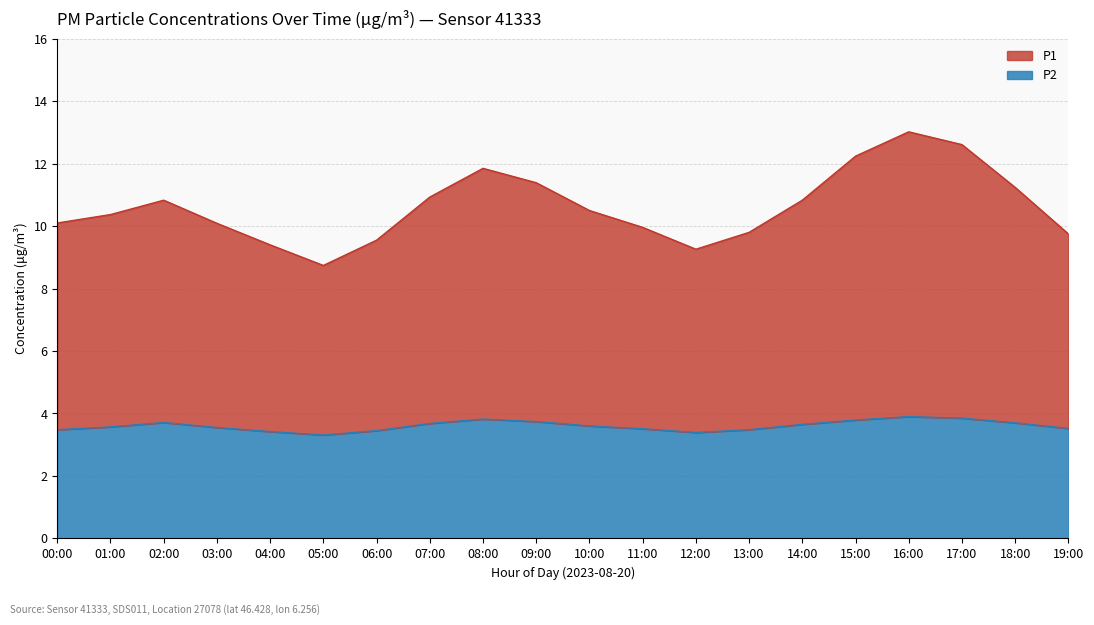

Reading left to right, list all the values displayed in this chart.

P1: 00:00=10.1	01:00=10.4	02:00=10.8	03:00=10.1	04:00=9.4	05:00=8.7	06:00=9.6	07:00=10.9	08:00=11.8	09:00=11.4	10:00=10.5	11:00=10.0	12:00=9.3	13:00=9.8	14:00=10.8	15:00=12.2	16:00=13.0	17:00=12.6	18:00=11.2	19:00=9.8
P2: 00:00=3.5	01:00=3.6	02:00=3.7	03:00=3.5	04:00=3.4	05:00=3.3	06:00=3.5	07:00=3.7	08:00=3.8	09:00=3.7	10:00=3.6	11:00=3.5	12:00=3.4	13:00=3.5	14:00=3.6	15:00=3.8	16:00=3.9	17:00=3.9	18:00=3.7	19:00=3.5